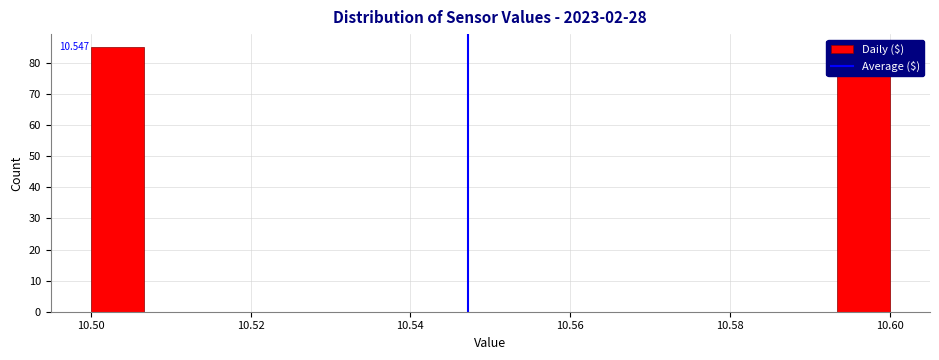

Read against the x-axis, roughly where is the centre of the tallest bar?

10.504